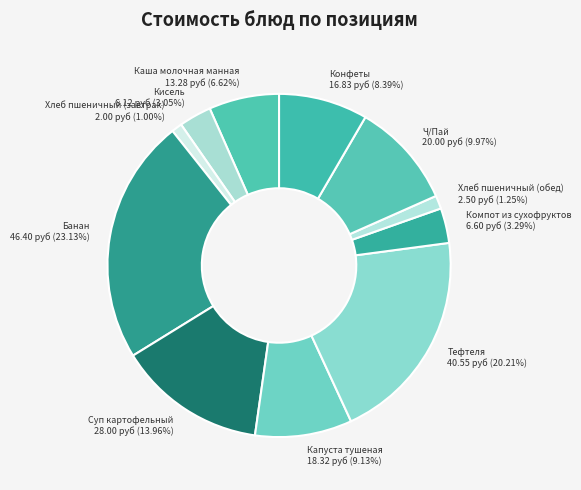

Count the number of slices in the pie.

11